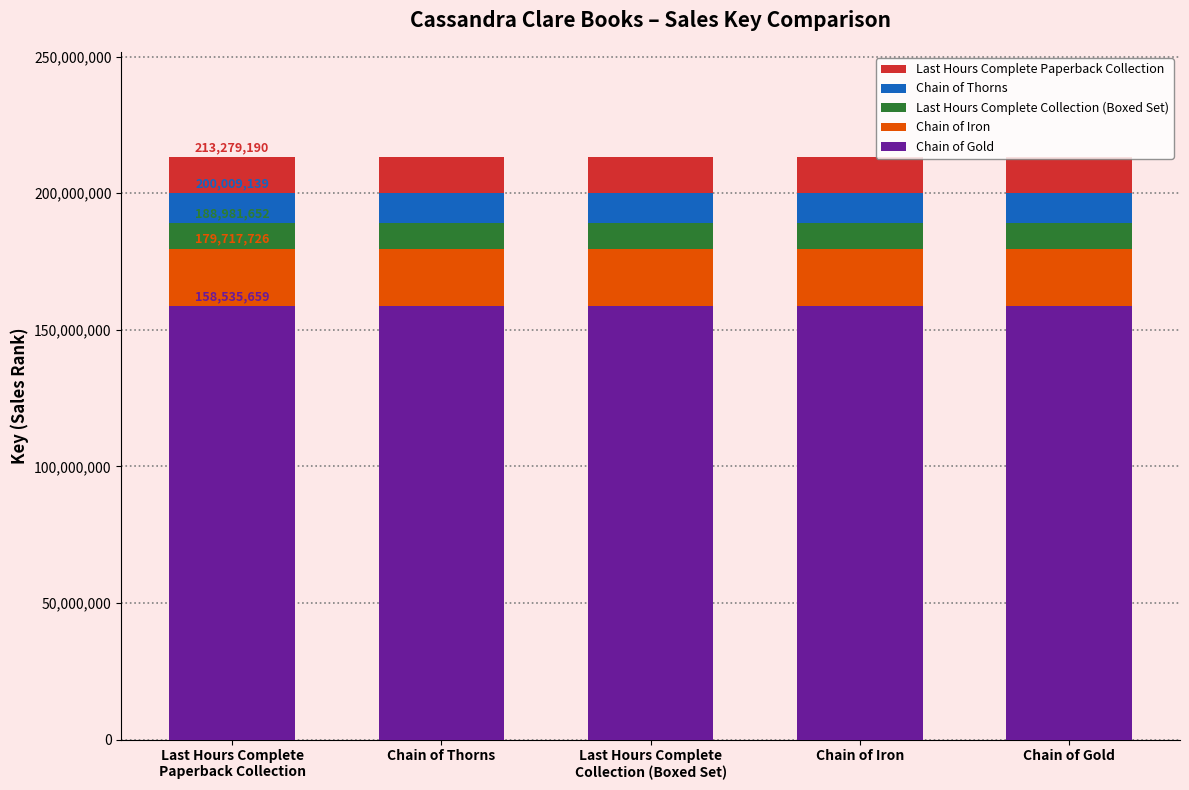

List the labels in order of Chain of Gold value, smallest first.

Last Hours Complete
Paperback Collection, Chain of Thorns, Last Hours Complete
Collection (Boxed Set), Chain of Iron, Chain of Gold